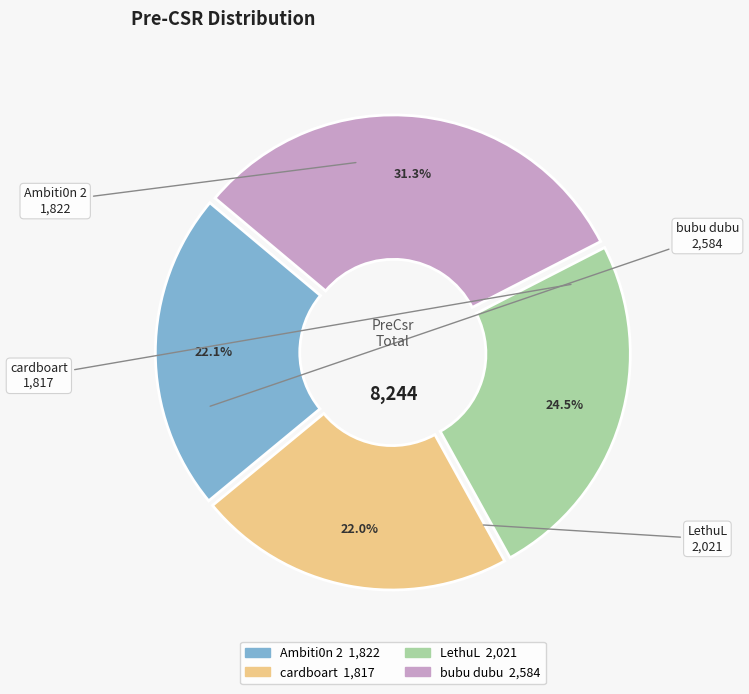

What is the largest slice in the pie chart?

bubu dubu